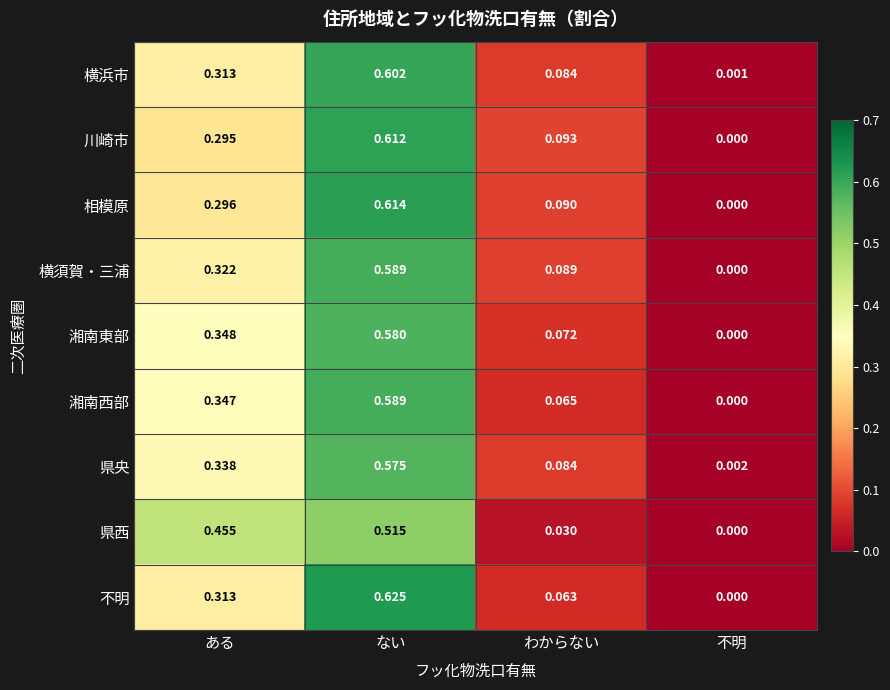

Which category has the lowest value in the 不明 series?

不明